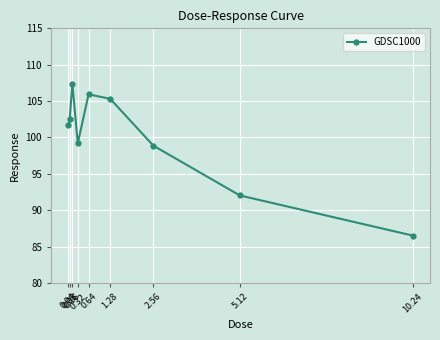

What is the label of the 8th point from the right?

0.08